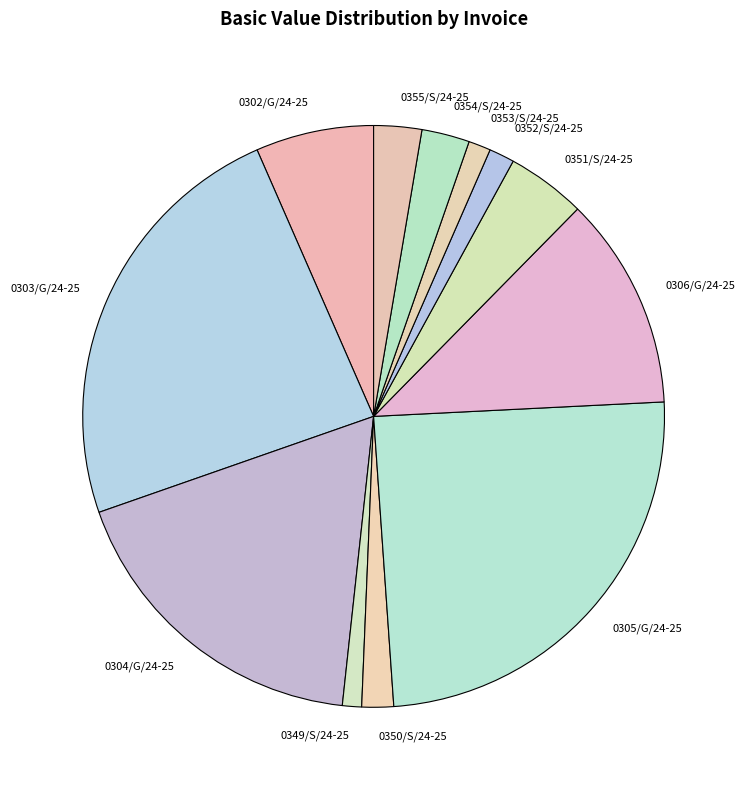

Which has a higher value, 0306/G/24-25 or 0351/S/24-25?

0306/G/24-25